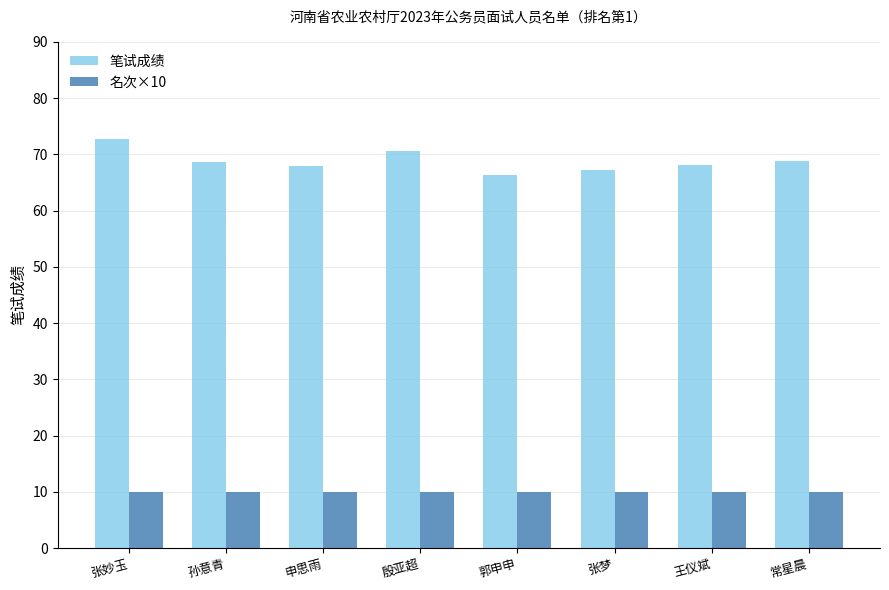

Which series has the largest range (max minus min)?

笔试成绩